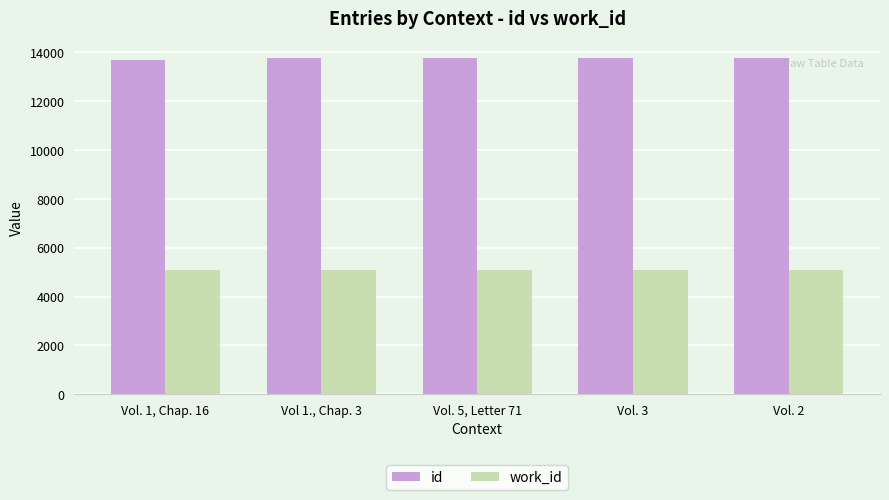

How many data points in work_id are less than 5094?

1